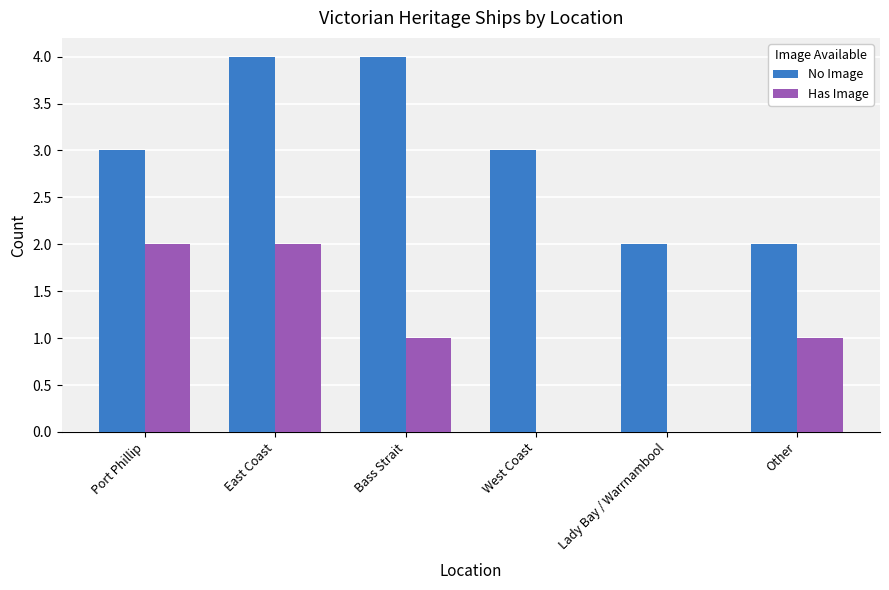

True or false: No Image has a value of 4 at East Coast.

True